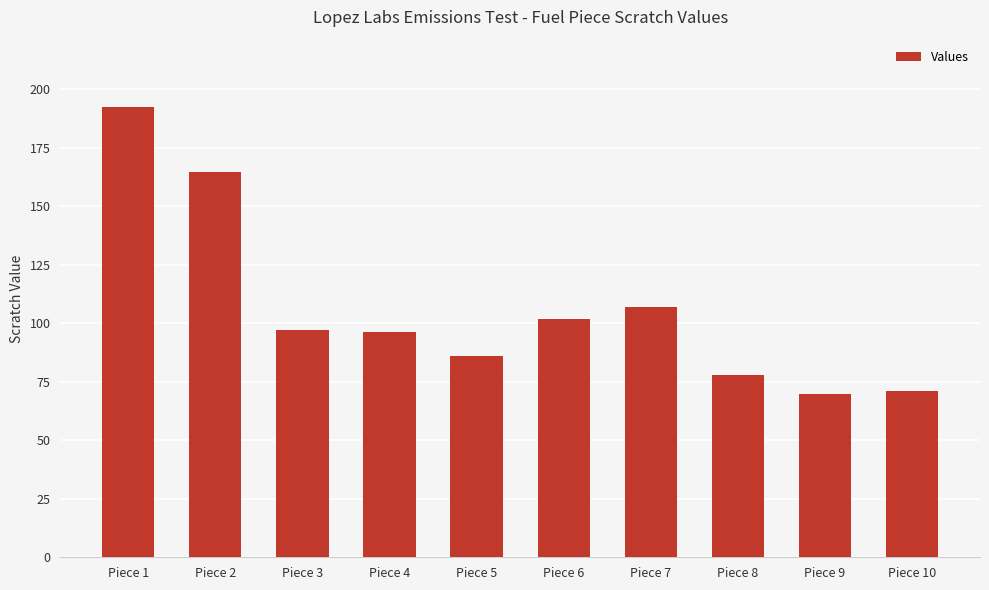

The value at Piece 9 is 23.8. True or false?

False